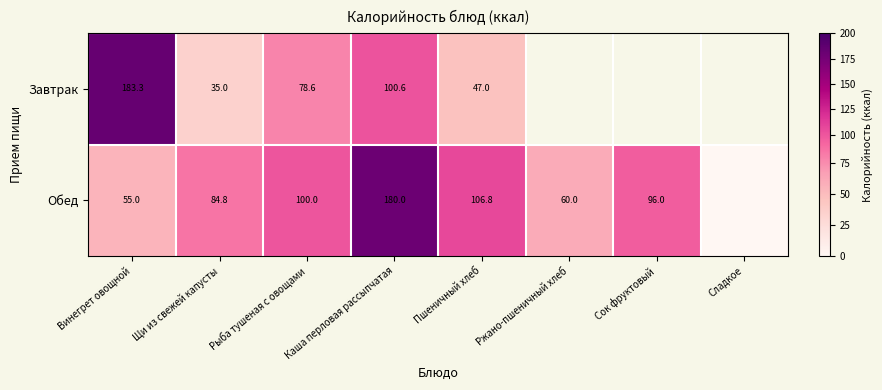

At Винегрет овощной, list the series in order from largest to smallest.

Завтрак, Обед